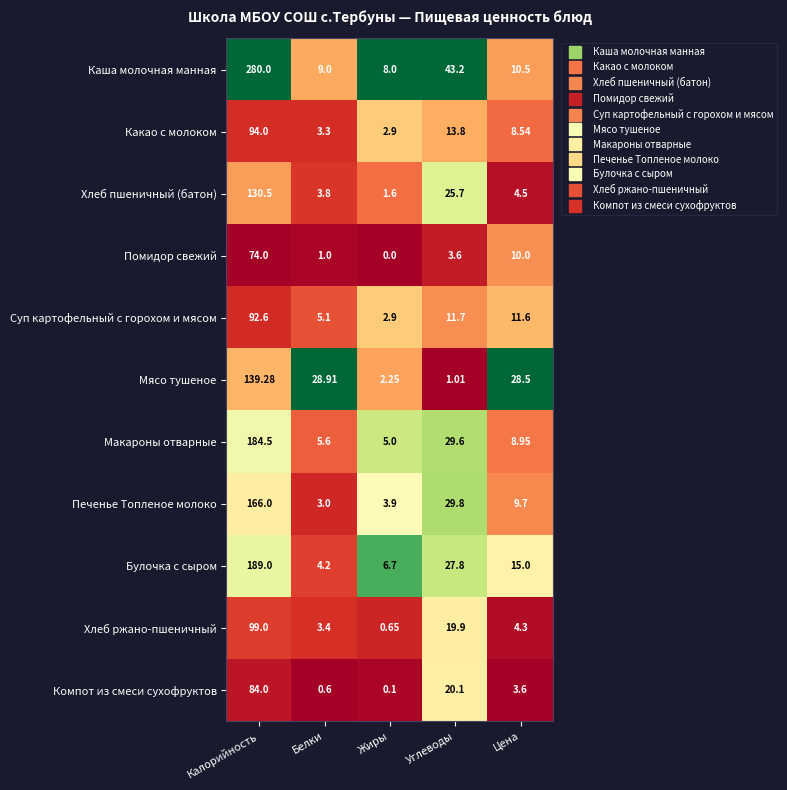

At which category does the chart reach its minimum across all series?

Жиры